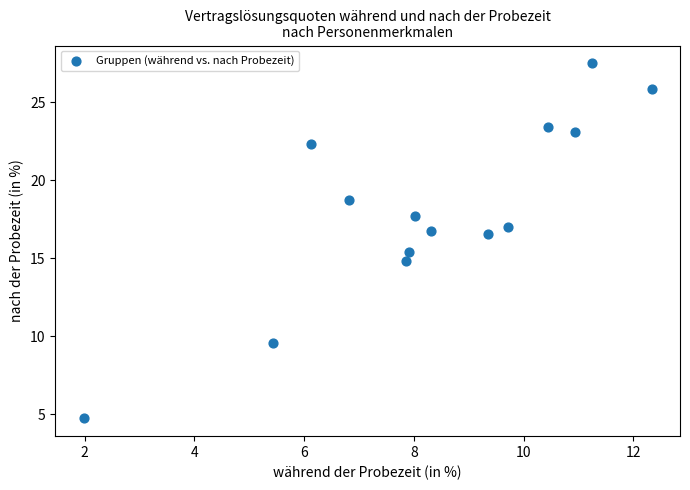

What is the range of Y values (max minus min)?

22.8